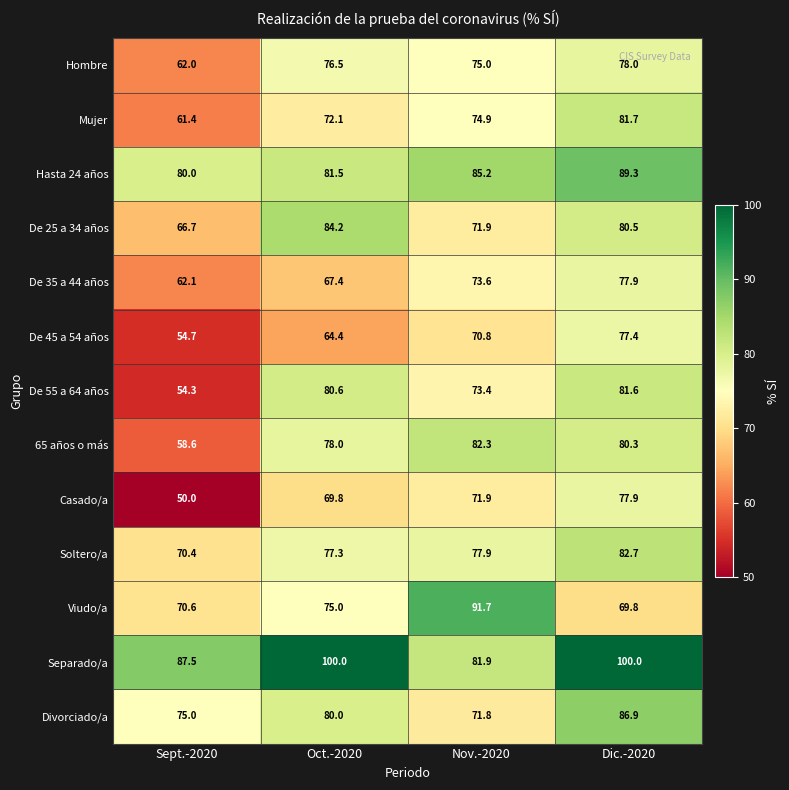

What is the highest value of the De 25 a 34 años series?

84.2